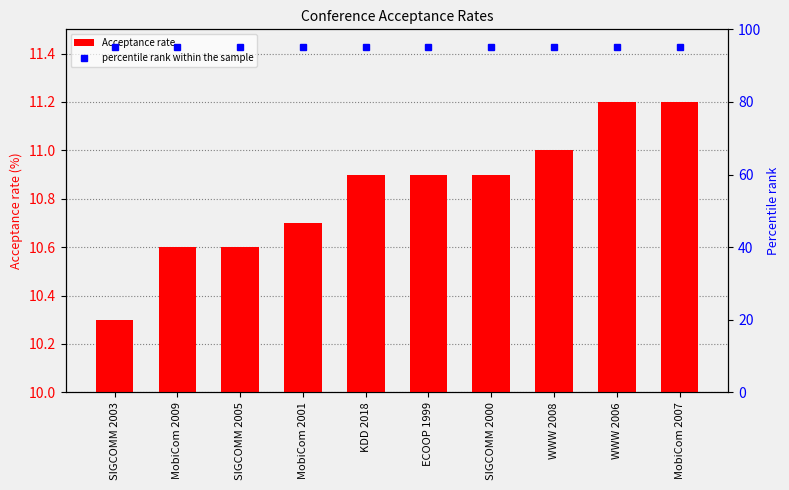

What is the total value across all series at MobiCom 2007?

106.2